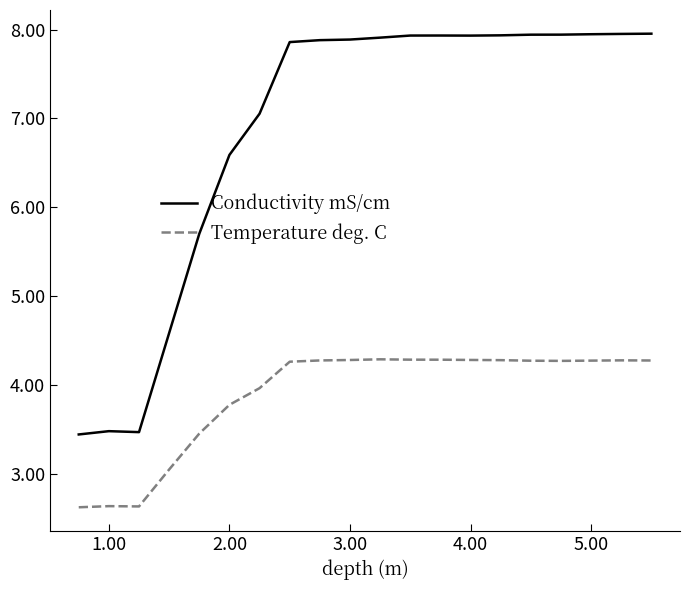

What is the maximum value shown in the chart?

8.0